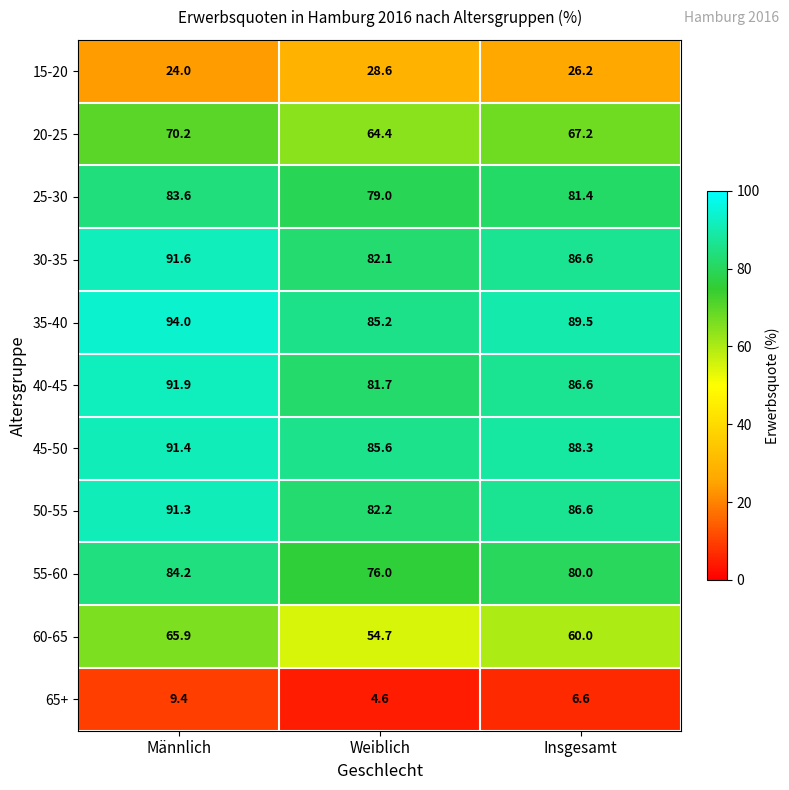

List the series in order of their peak value, highest first.

35-40, 40-45, 30-35, 45-50, 50-55, 55-60, 25-30, 20-25, 60-65, 15-20, 65+